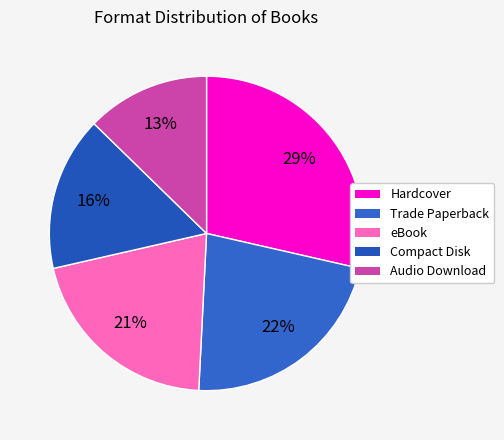

To the nearest percent, what is the average slice percentage?

20%